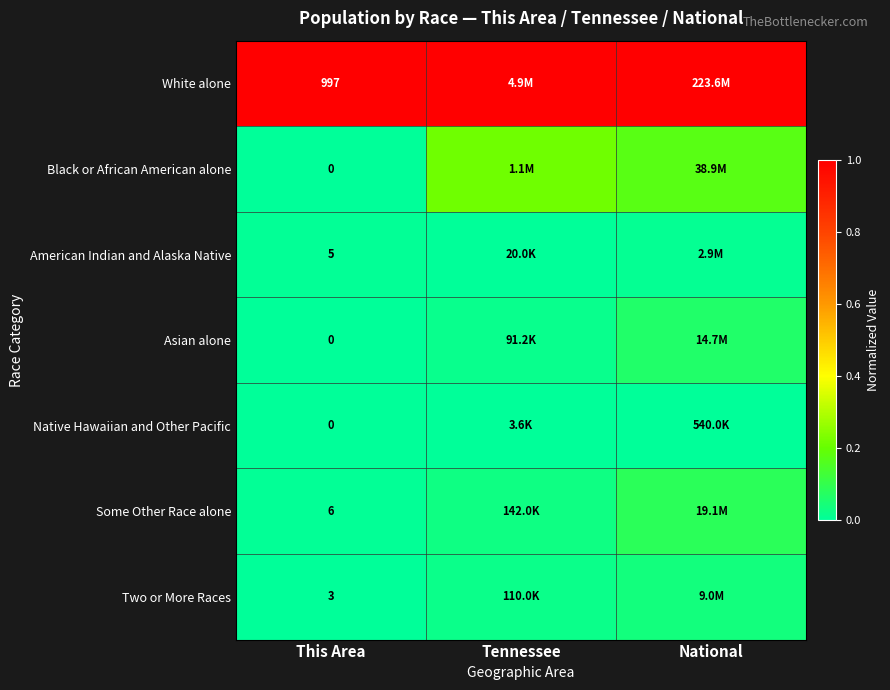

How many categories are shown in the chart?

3